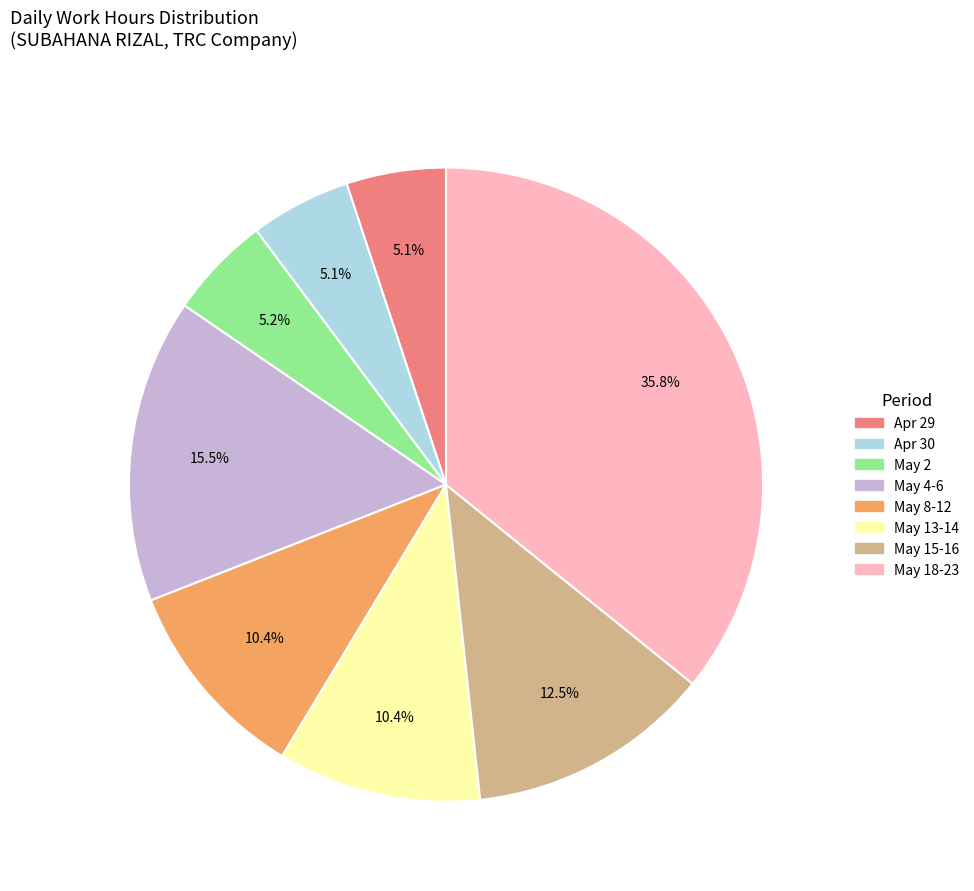

How many slices are in this pie chart?

8